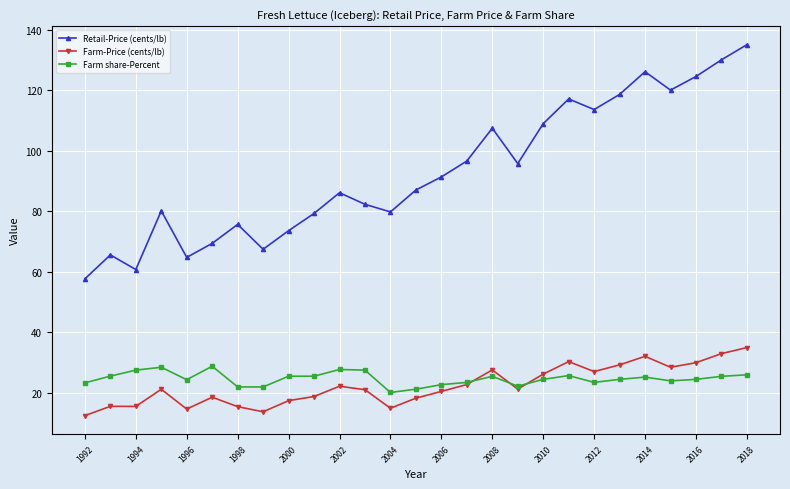

How many categories are shown in the chart?

27